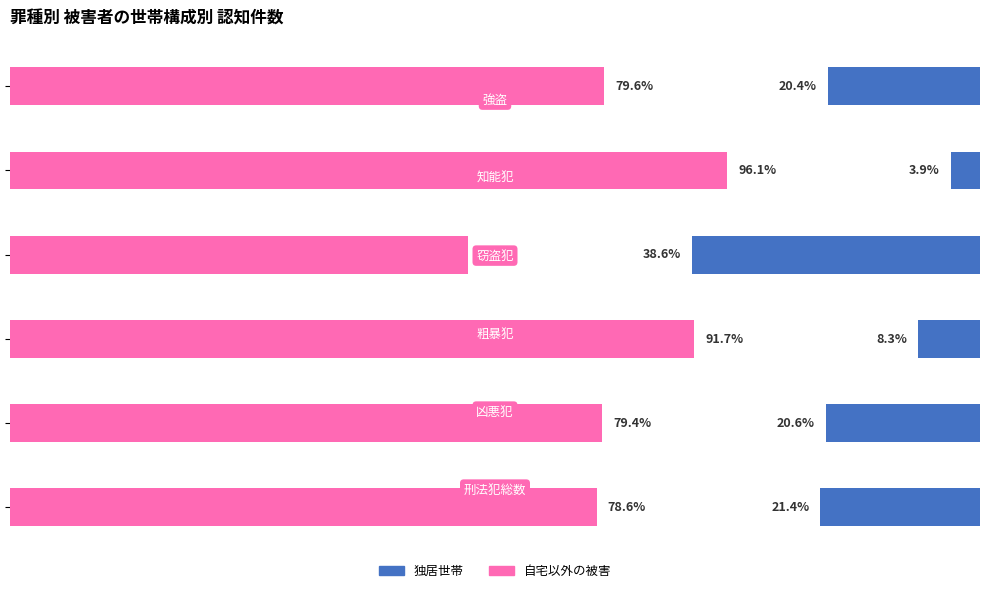

What is the maximum value for 自宅以外の被害?

96.1